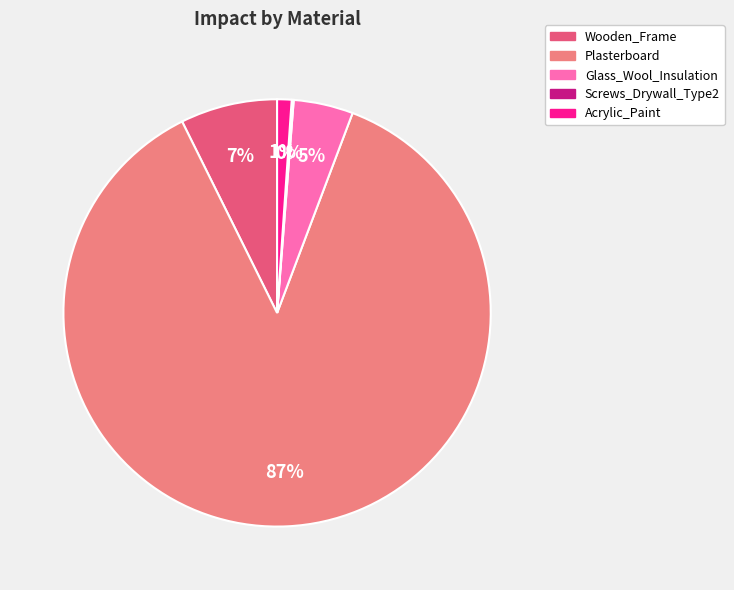

Combined, do Glass_Wool_Insulation and Acrylic_Paint account for over 50%?

No